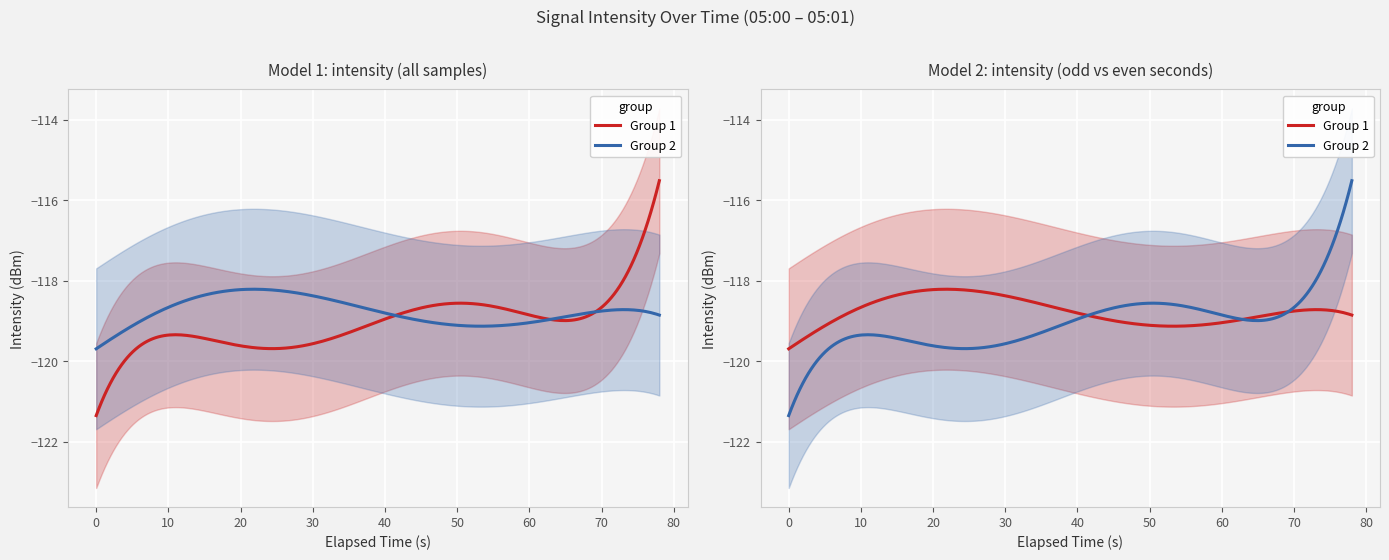

What is the approximate value at 23?

-121.2